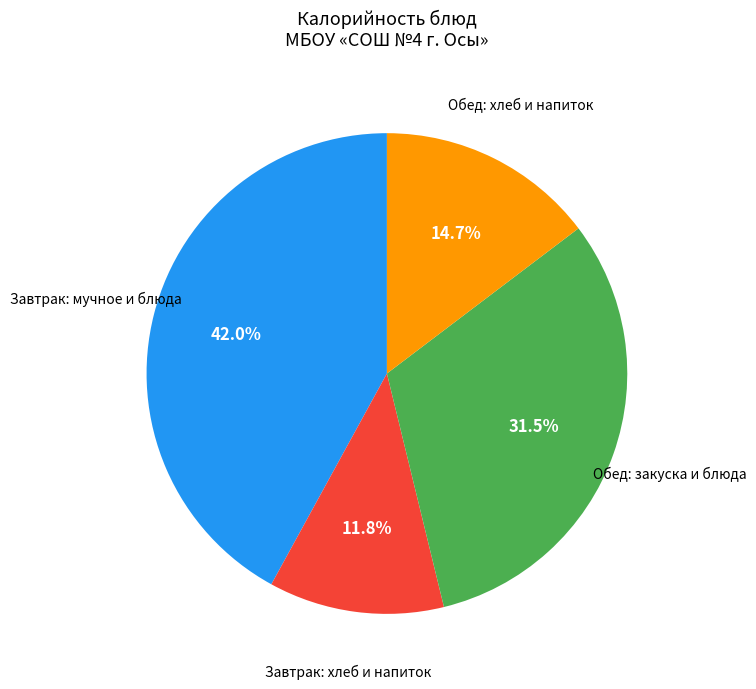

Does any single category account for the majority?

No